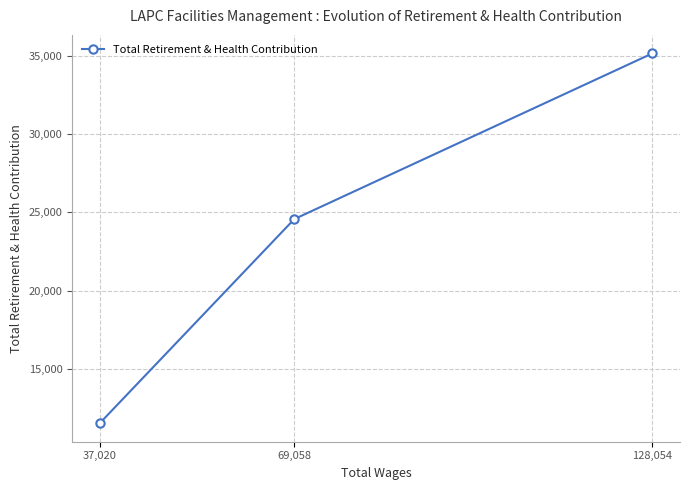

How many distinct data groups are displayed?

1